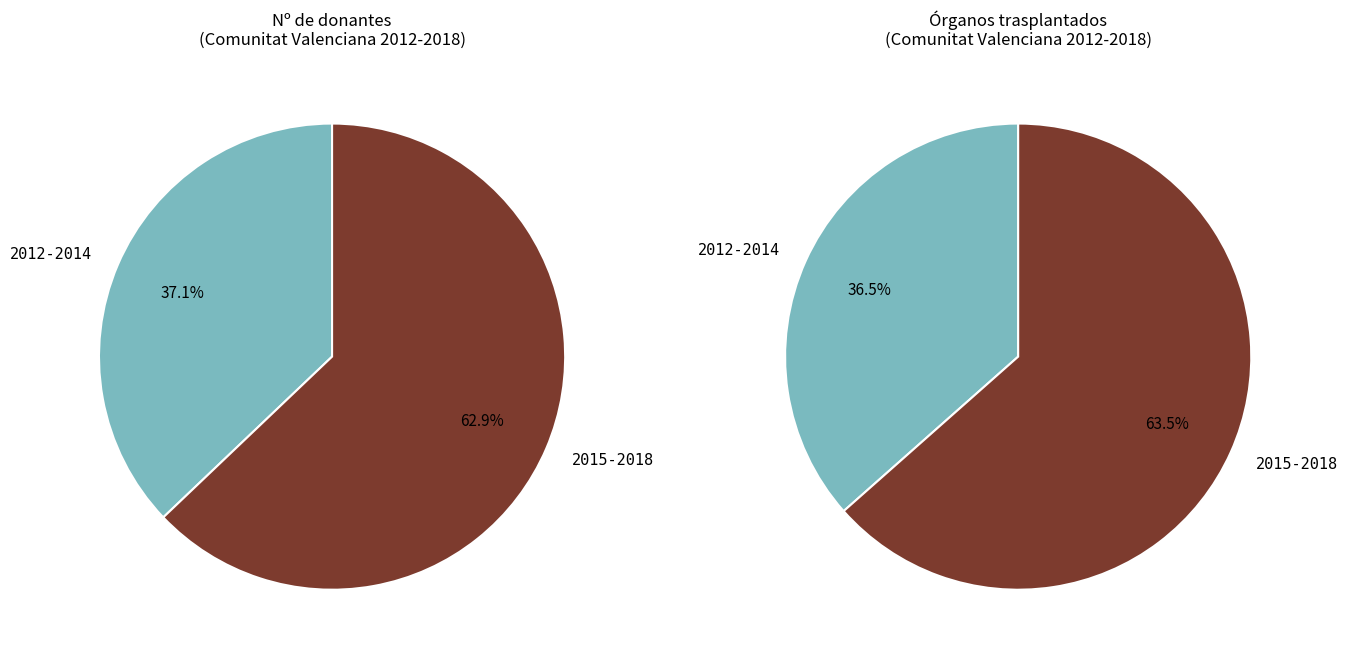

Which series changed the most between 2013 and 2017?

Órganos trasplantados